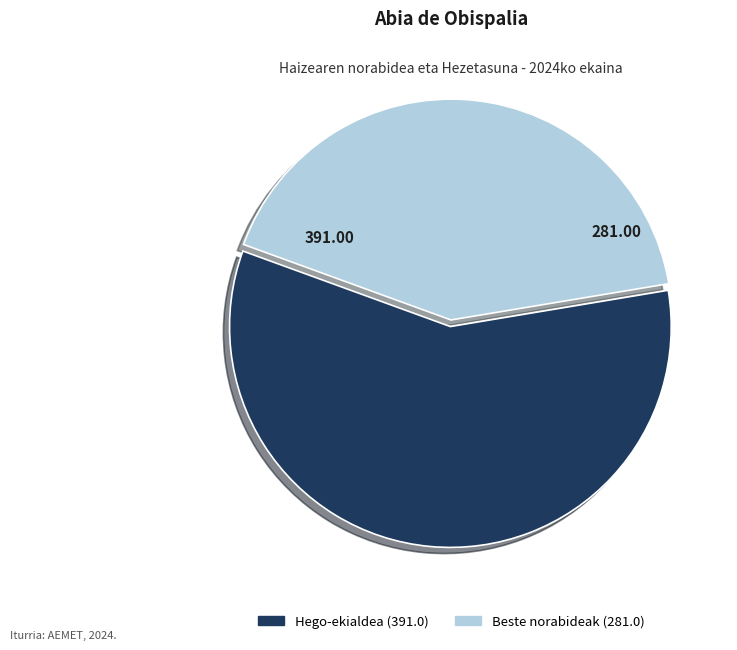

Is there any slice that represents more than half of the pie?

Yes